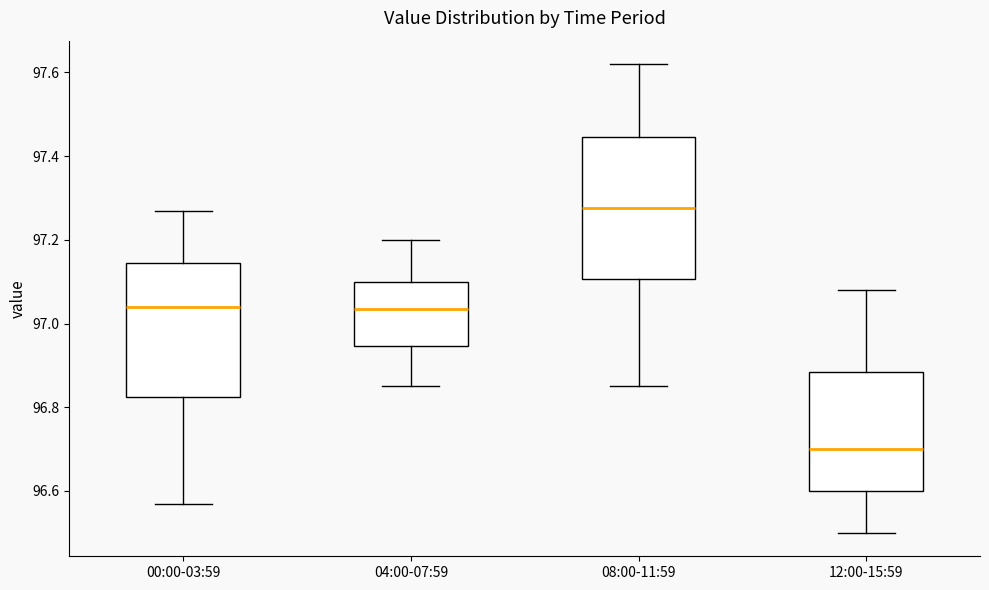

Reading left to right, transcribe this box plot: for each box, give where its median line is, the range the box spans, and where its two whiskers end, as read against the y-axis. The values are not printed on the chart, so give them approximately, as read against the axis.

00:00-03:59: median 97.04, box 96.82 to 97.14, whiskers 96.58 to 97.28
04:00-07:59: median 97.04, box 96.94 to 97.10, whiskers 96.86 to 97.20
08:00-11:59: median 97.28, box 97.10 to 97.44, whiskers 96.86 to 97.62
12:00-15:59: median 96.70, box 96.60 to 96.88, whiskers 96.50 to 97.08